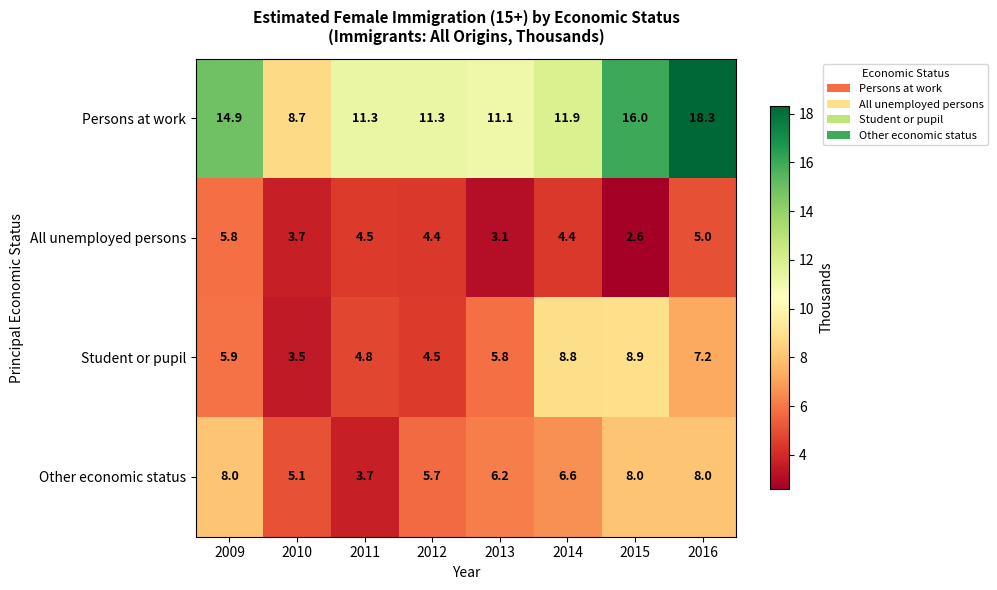

Where is All unemployed persons nearest to the value 4?

2010